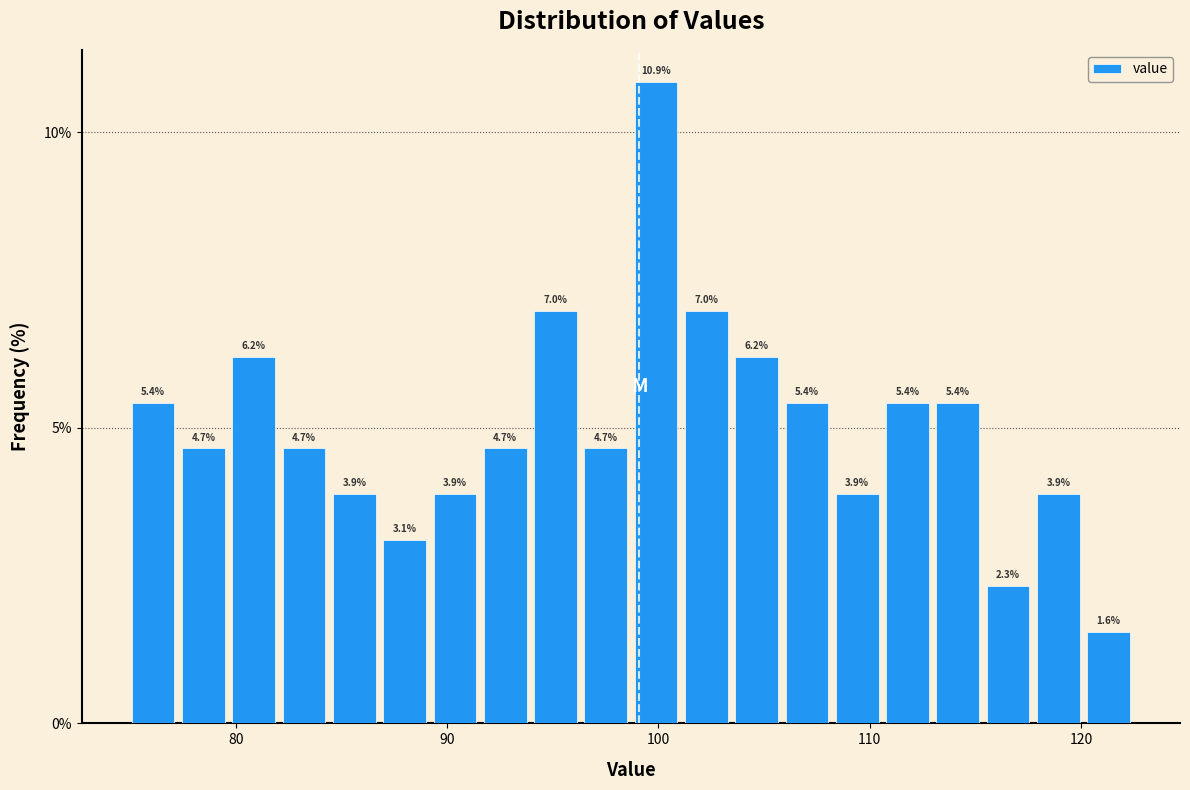

Around what value on the x-axis is the tallest bar? Give the approximate position of its centre, as read against the axis.

100